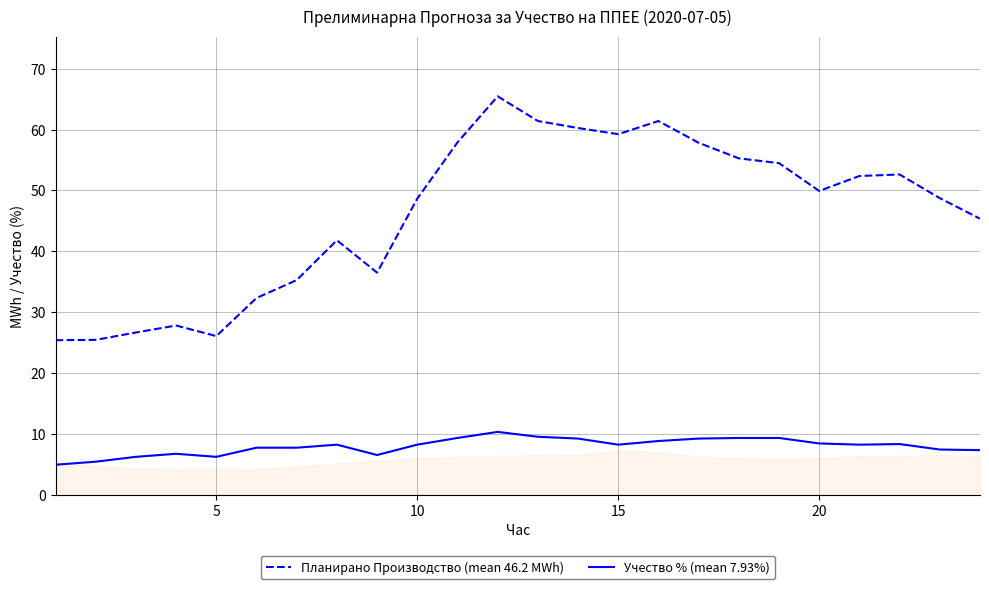

What is the minimum value for Учество % (mean 7.93%)?

4.9